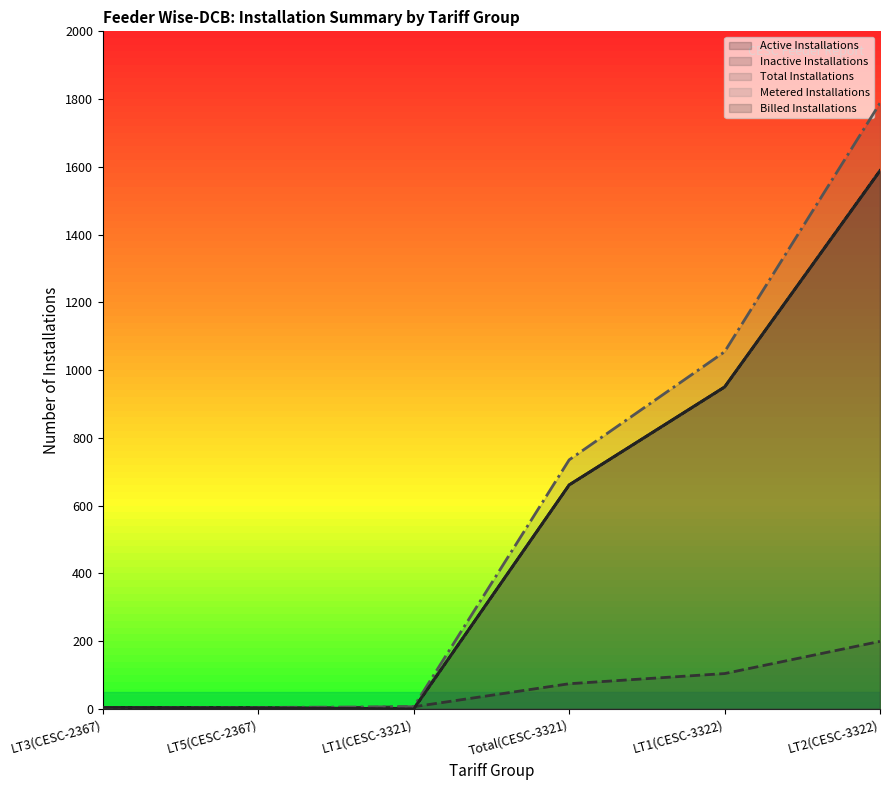

Between Total(CESC-3321) and LT1(CESC-3322), which is larger?

LT1(CESC-3322)